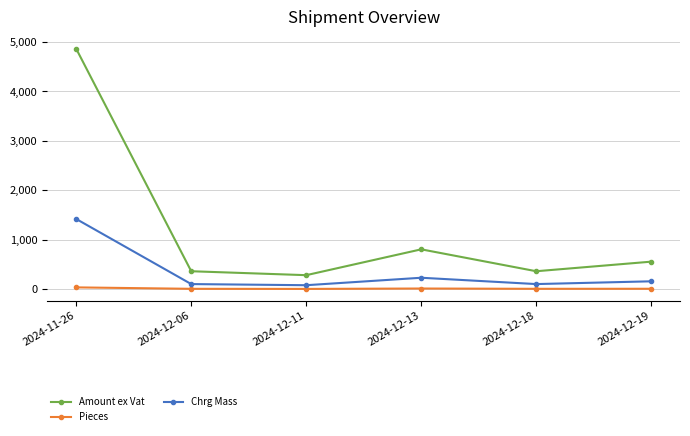

The value of Pieces at 2024-12-19 is 6.0. True or false?

True